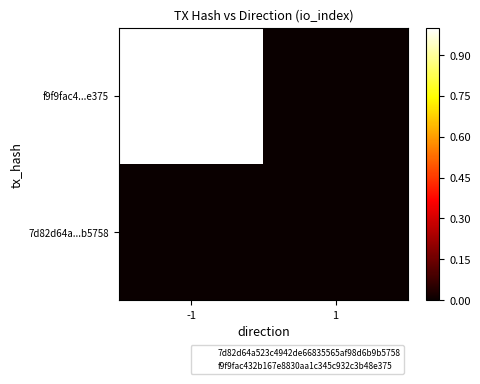

Which series has the largest range (max minus min)?

f9f9fac4...e375